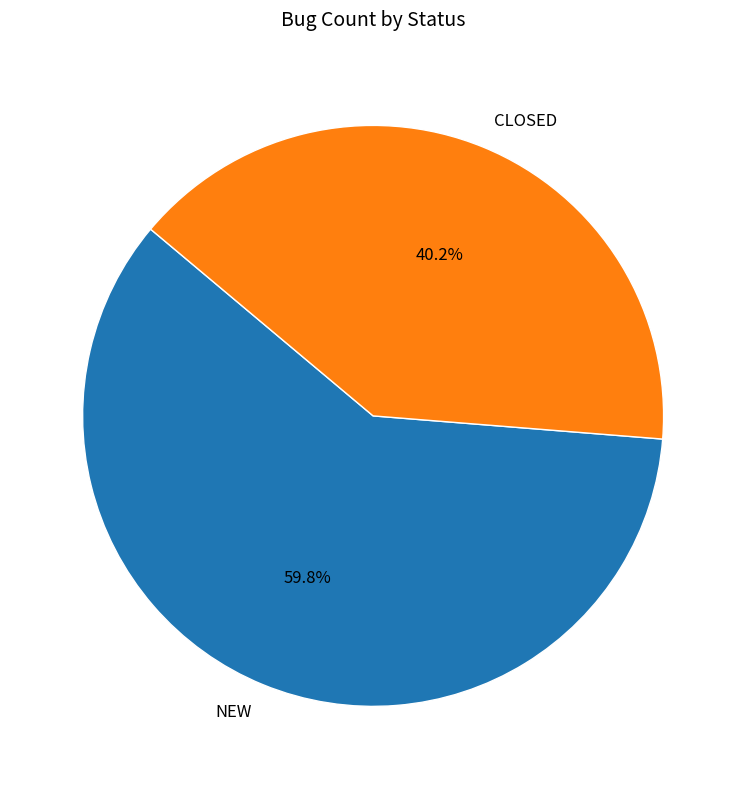

What percentage is NOT represented by NEW?

40.2%